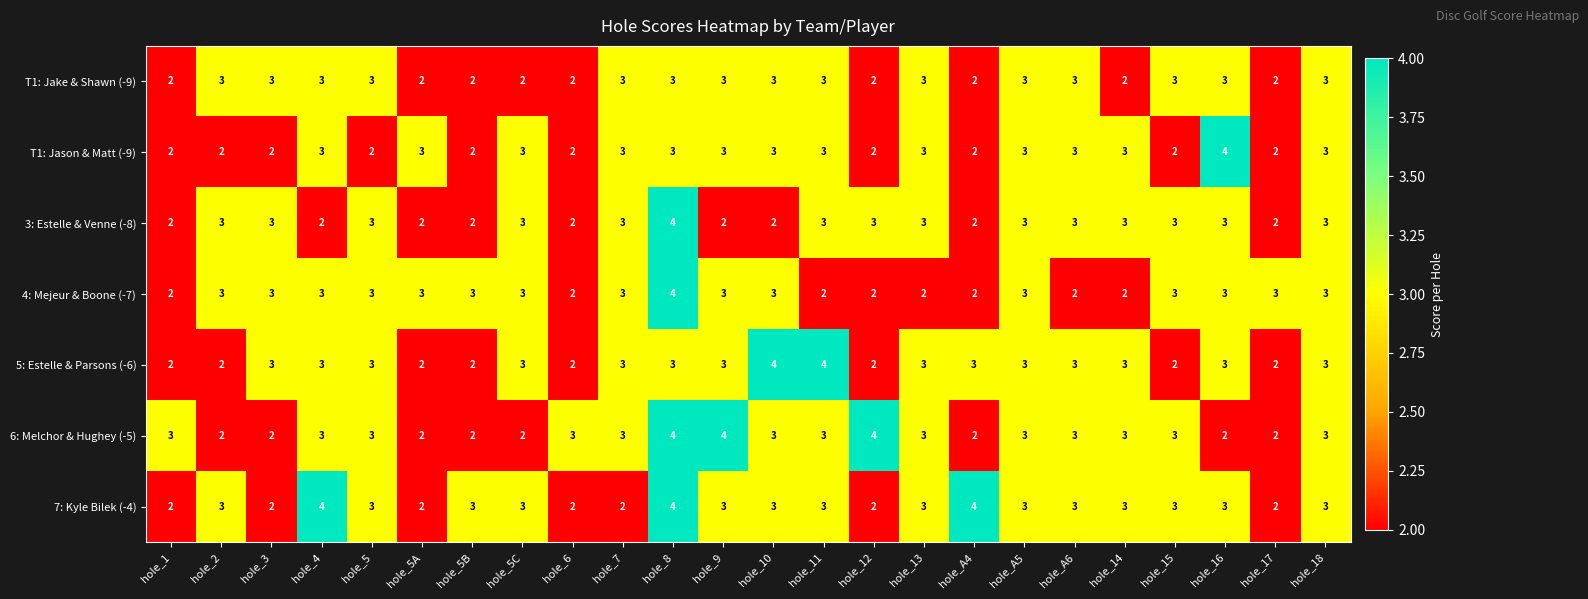

At which category is the sum across all series the highest?

hole_8